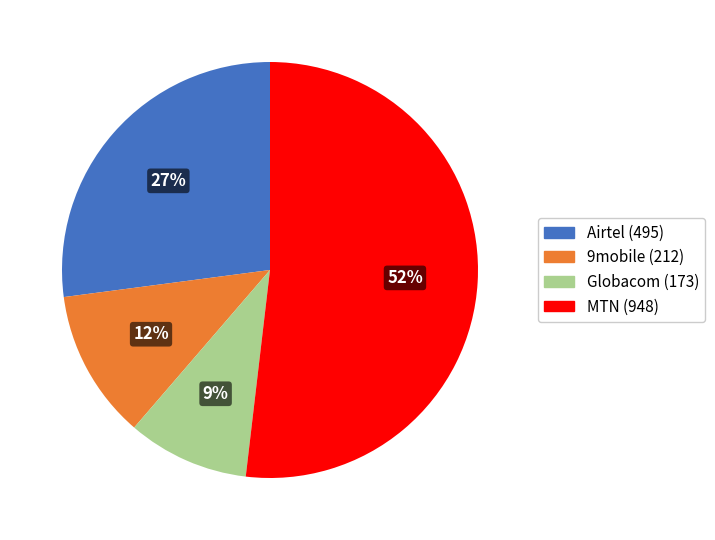

The Globacom slice represents 9% of the pie. True or false?

True